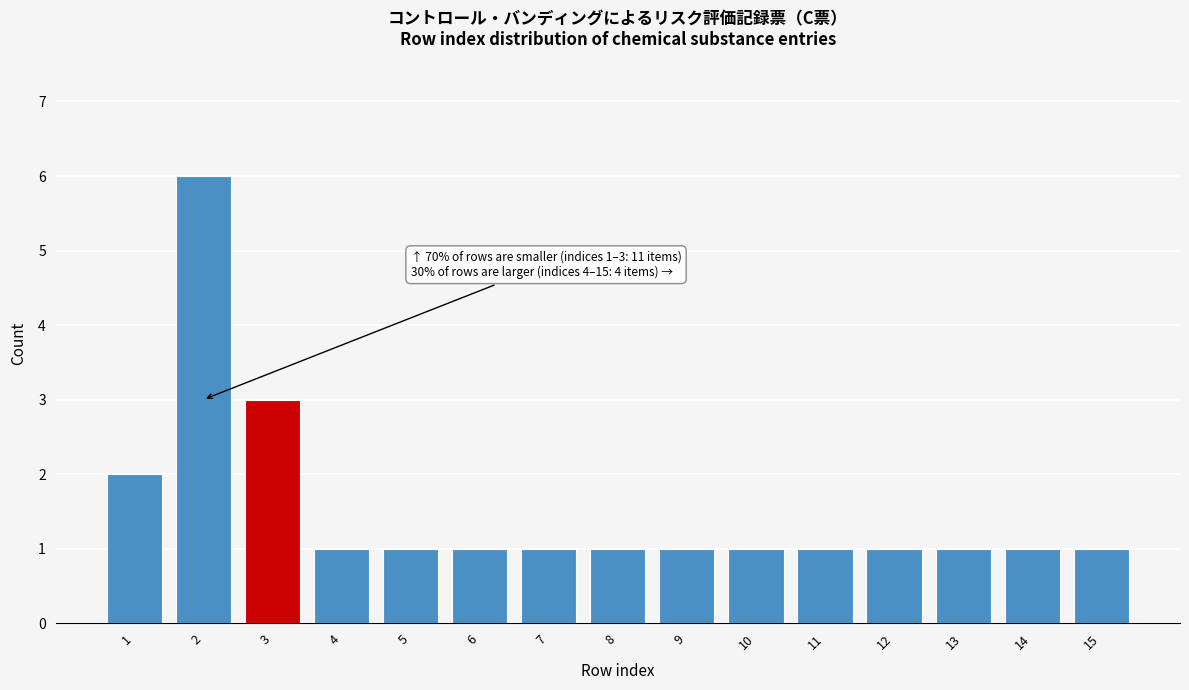

Reading left to right, list all the values displayed in this chart.

2	6	3	1	1	1	1	1	1	1	1	1	1	1	1